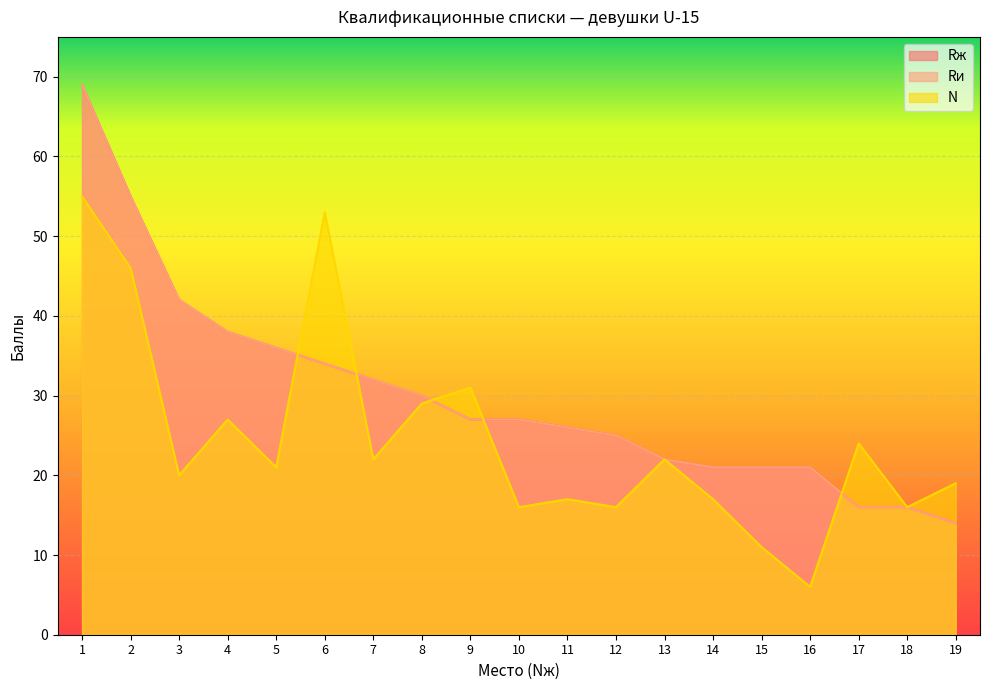

The value of Rи at 10 is 27. True or false?

True